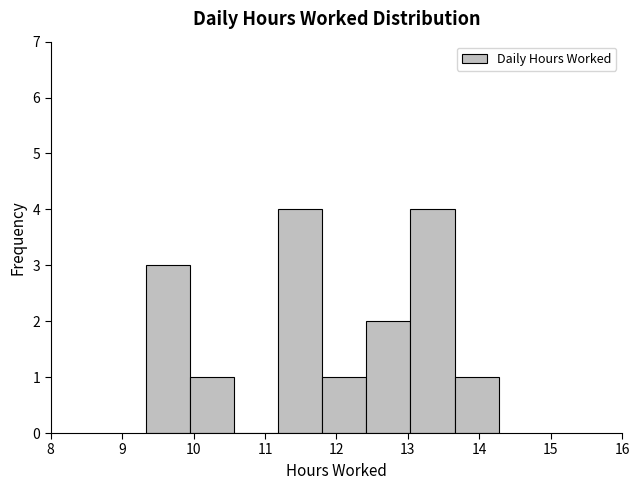

Reading left to right, list every bar in this chart as the range it spans on the x-axis followed by its height. Neither the bar edges nor the heights are printed on the chart, so give them approximately, as read against the axes.

9.3 to 9.9: 3
9.9 to 10.6: 1
10.6 to 11.2: 0
11.2 to 11.8: 4
11.8 to 12.4: 1
12.4 to 13.0: 2
13.0 to 13.7: 4
13.7 to 14.3: 1